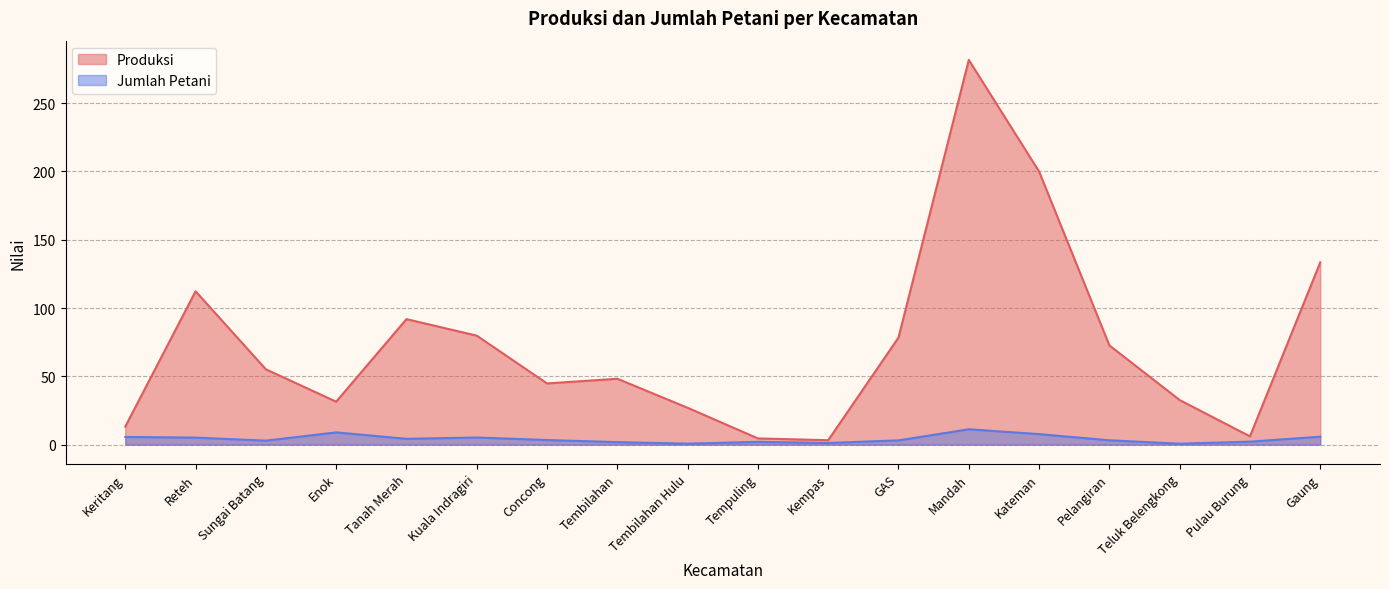

Where is the first local minimum for Produksi?

Enok